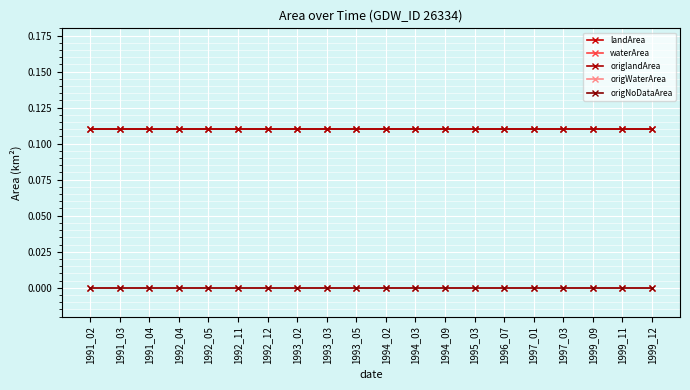

Between 1999_09 and 1993_02, which is larger?

1999_09